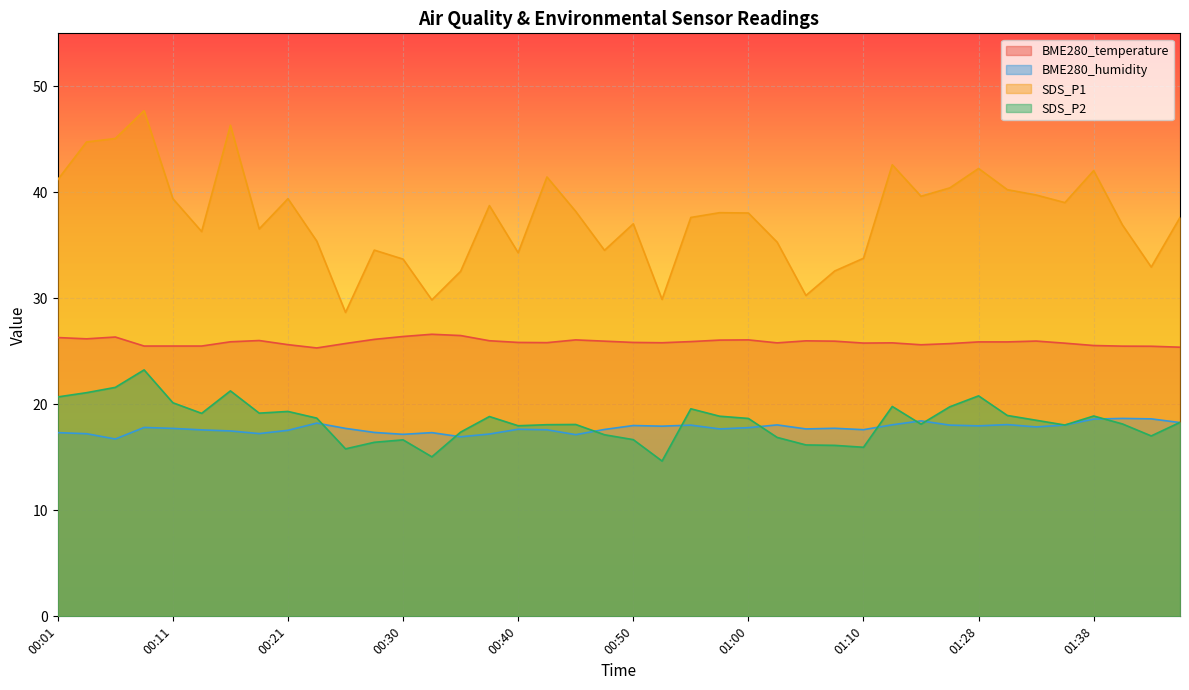

What is the highest value of the SDS_P1 series?

47.7